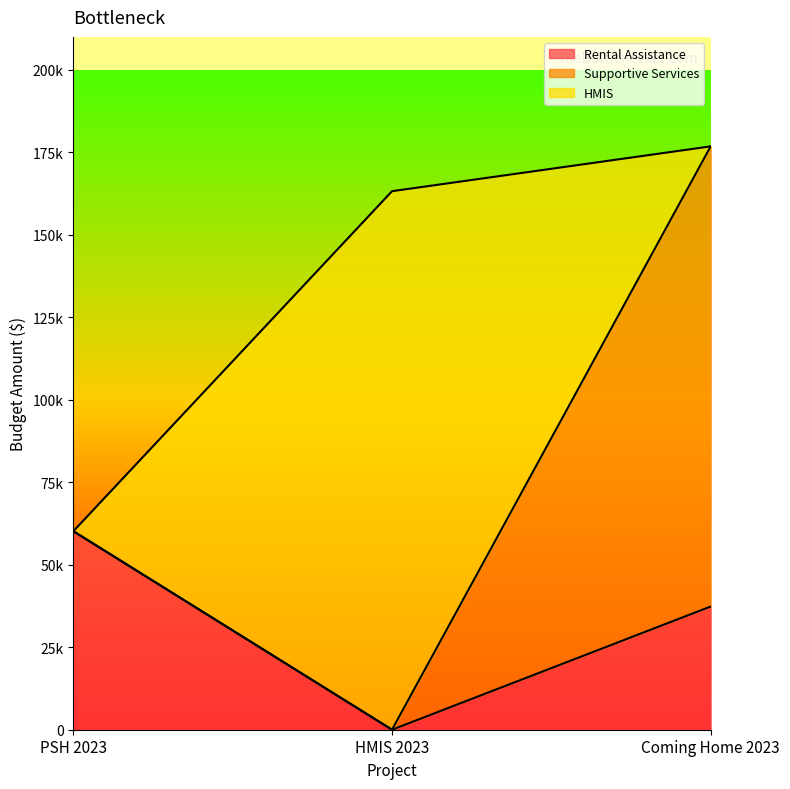

What are all the series names shown in the legend?

Rental Assistance, Supportive Services, HMIS